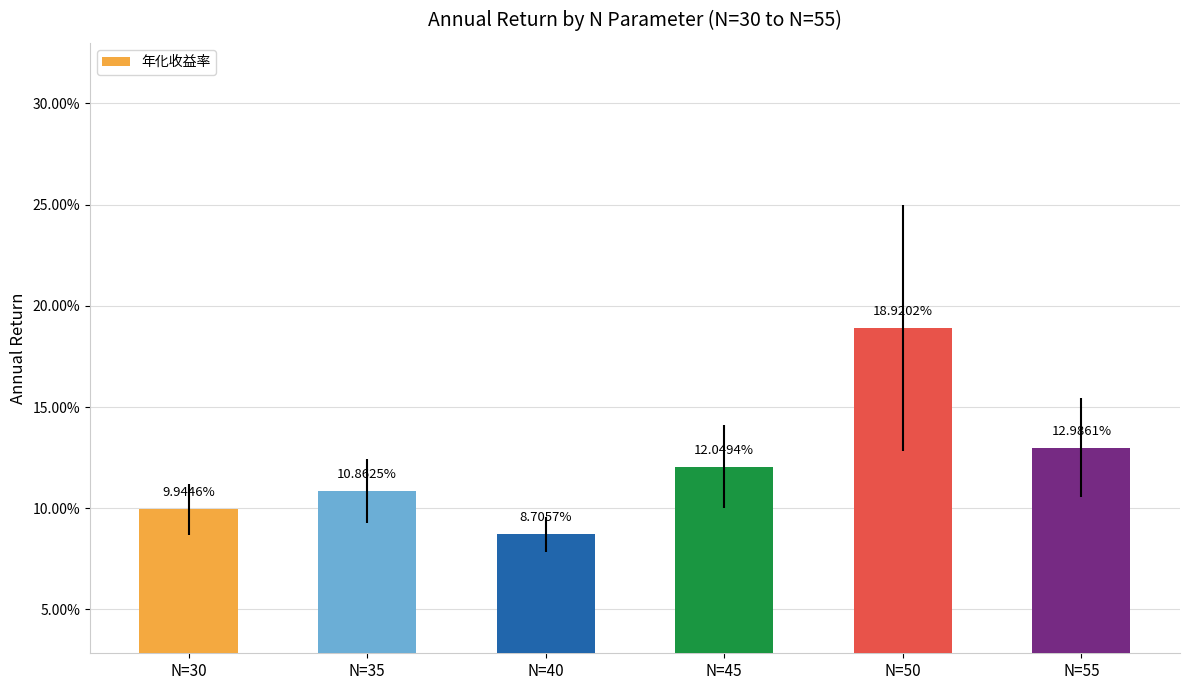

Does the chart contain any negative values?

No